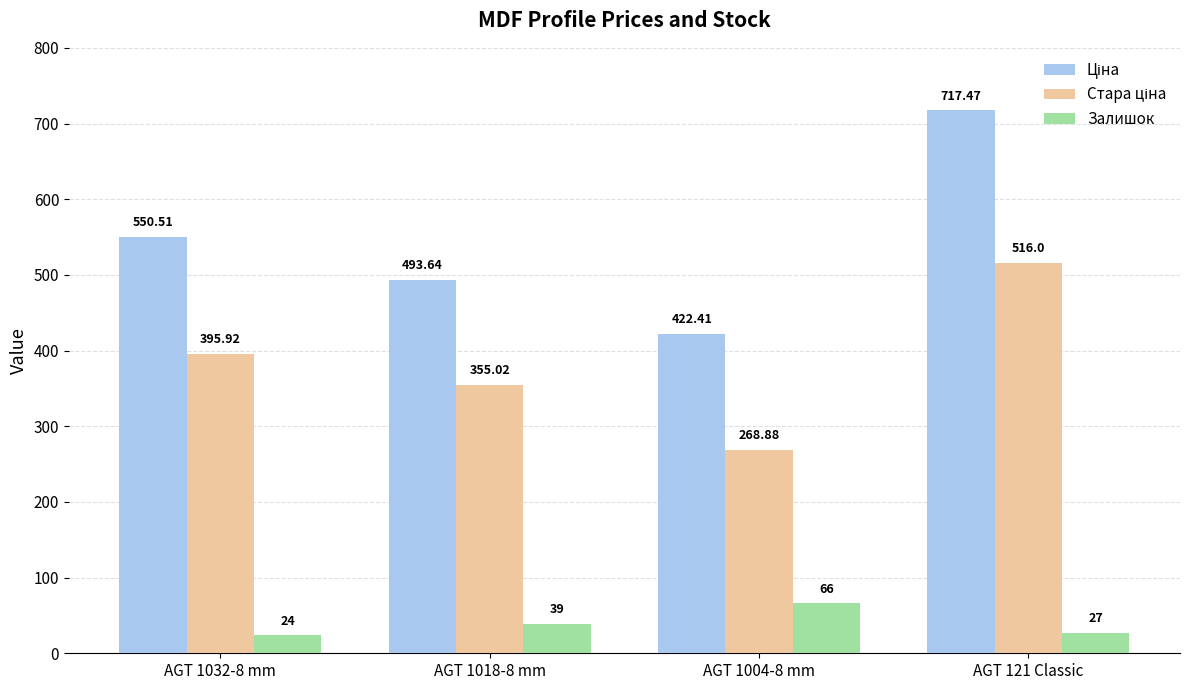

What is the difference between the maximum and minimum values in the Залишок series?

42.0